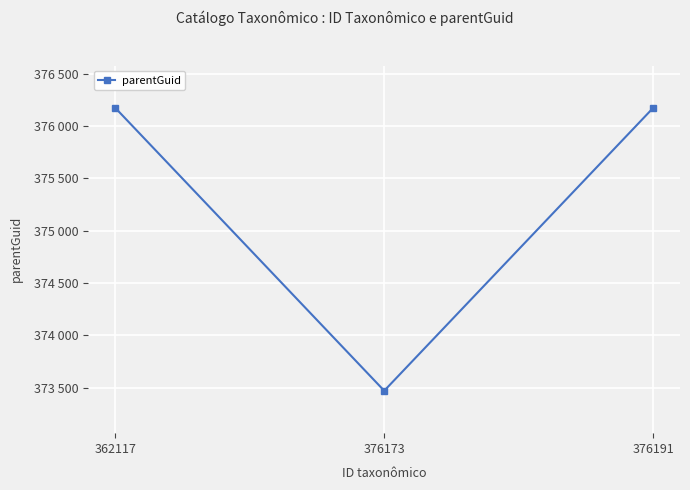

Does the chart have visible grid lines?

Yes